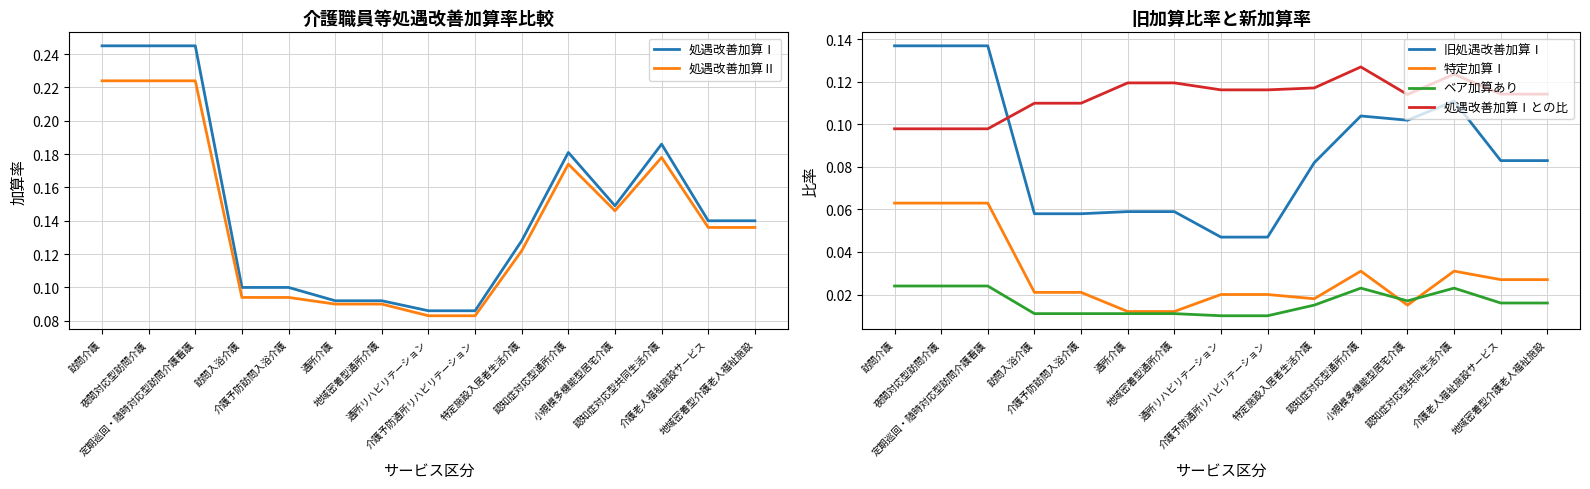

What are all the series names shown in the legend?

処遇改善加算Ⅰ, 処遇改善加算Ⅱ, 旧処遇改善加算Ⅰ, 特定加算Ⅰ, ベア加算あり, 処遇改善加算Ⅰとの比